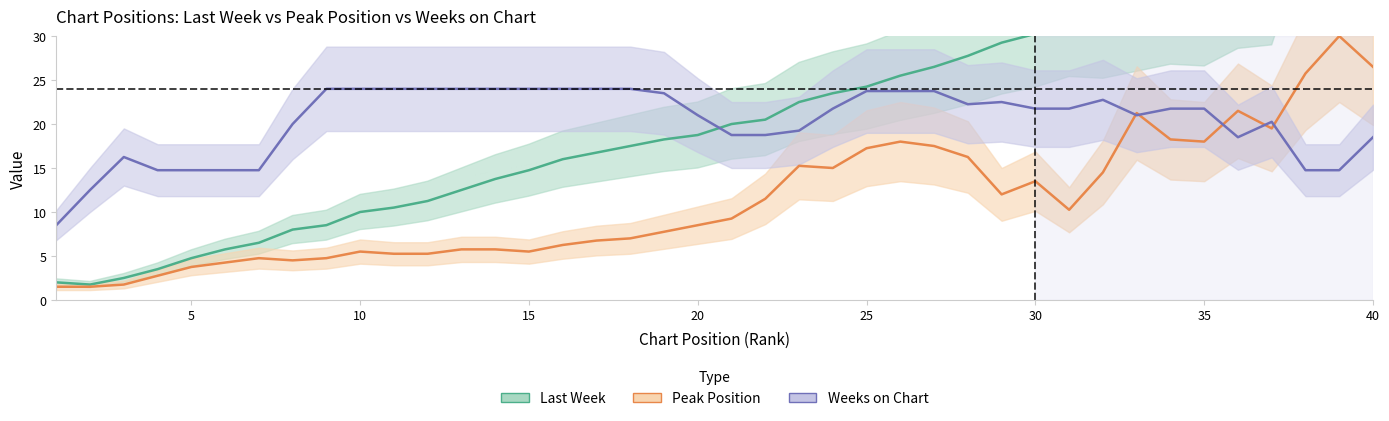

Rank the series by their maximum value, from lowest to highest.

Weeks on Chart, Peak Position, Last Week